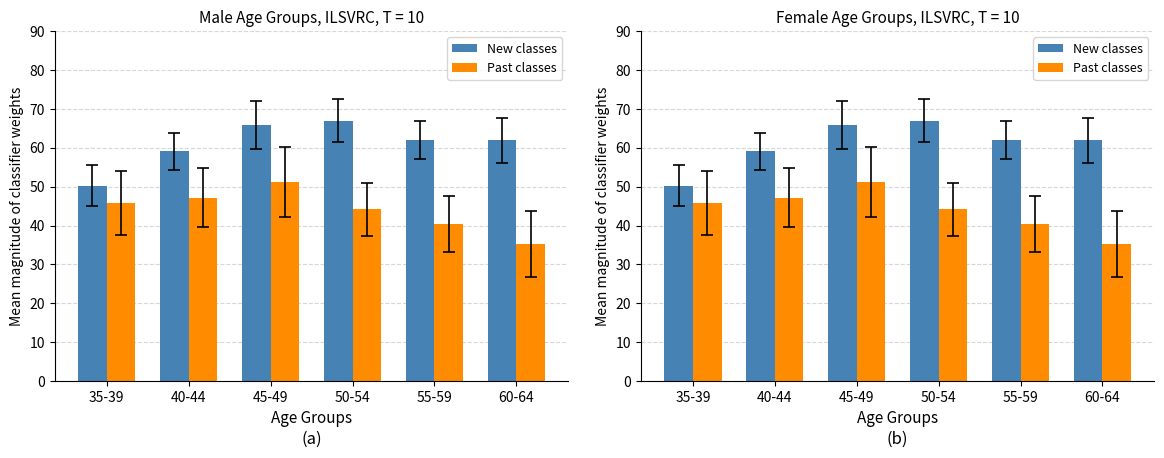

What is the lowest value of the Past classes series?

35.3